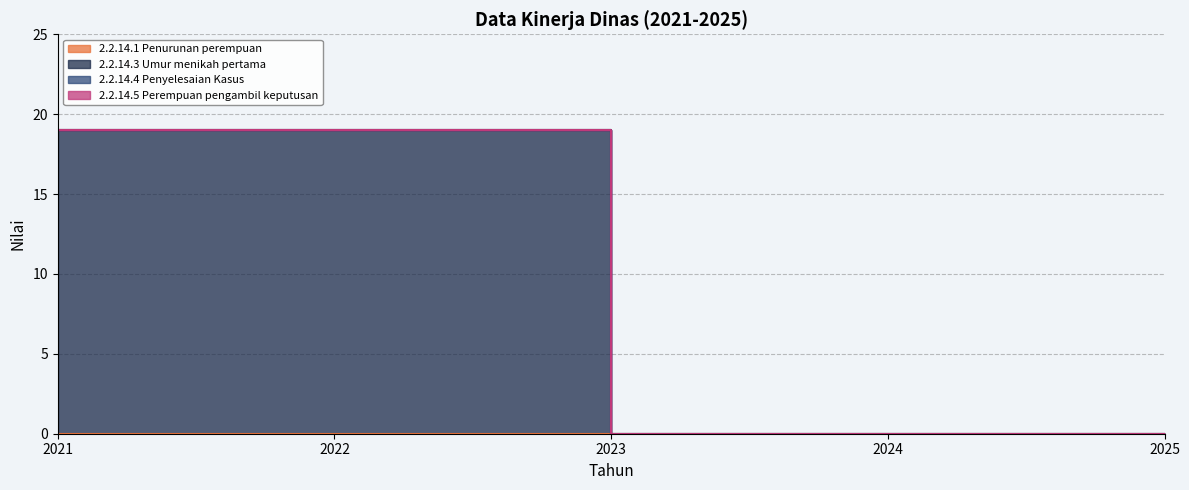

True or false: 2.2.14.1 Penurunan perempuan and 2.2.14.3 Umur menikah pertama intersect in this chart.

False